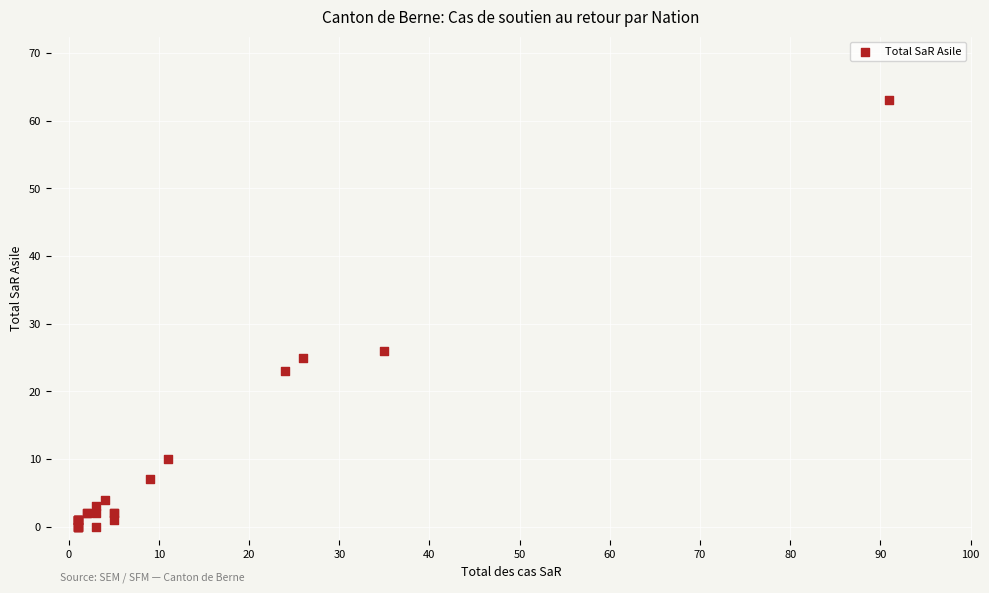

What Y value in the scatter plot is closest to 31?

26